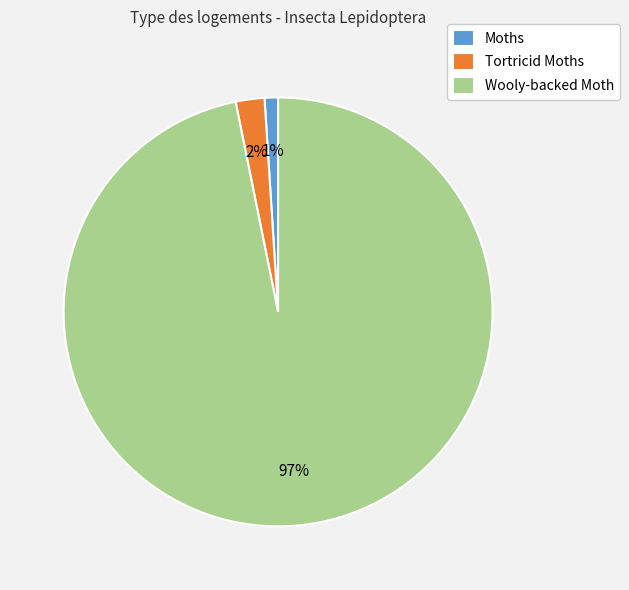

How many segments does this pie chart have?

3